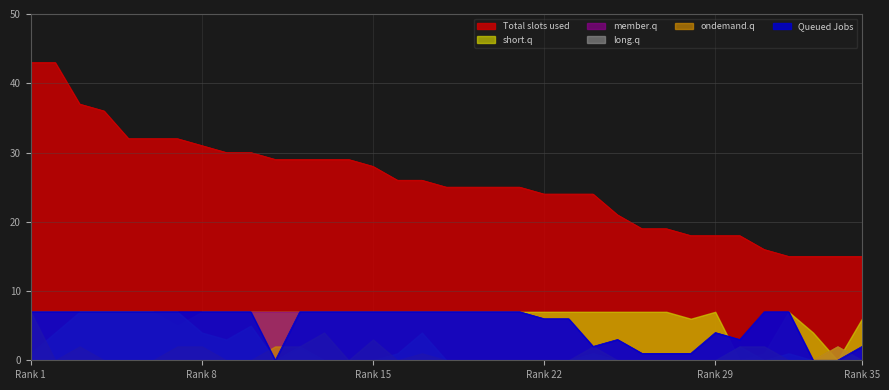

How many values in the Queued Jobs series are below 7?

13